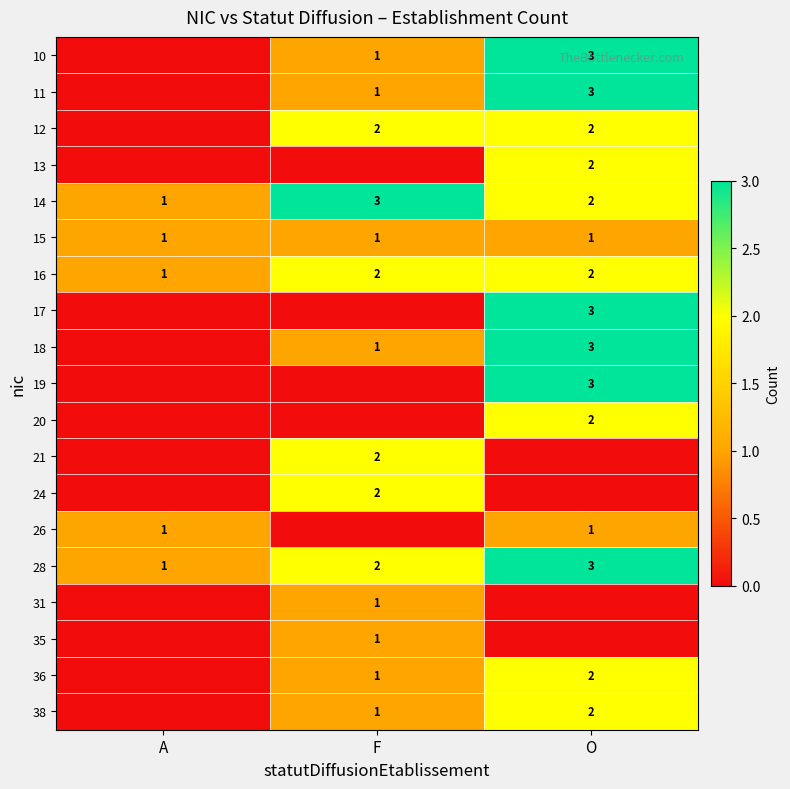

Between F and O, which is larger?

O